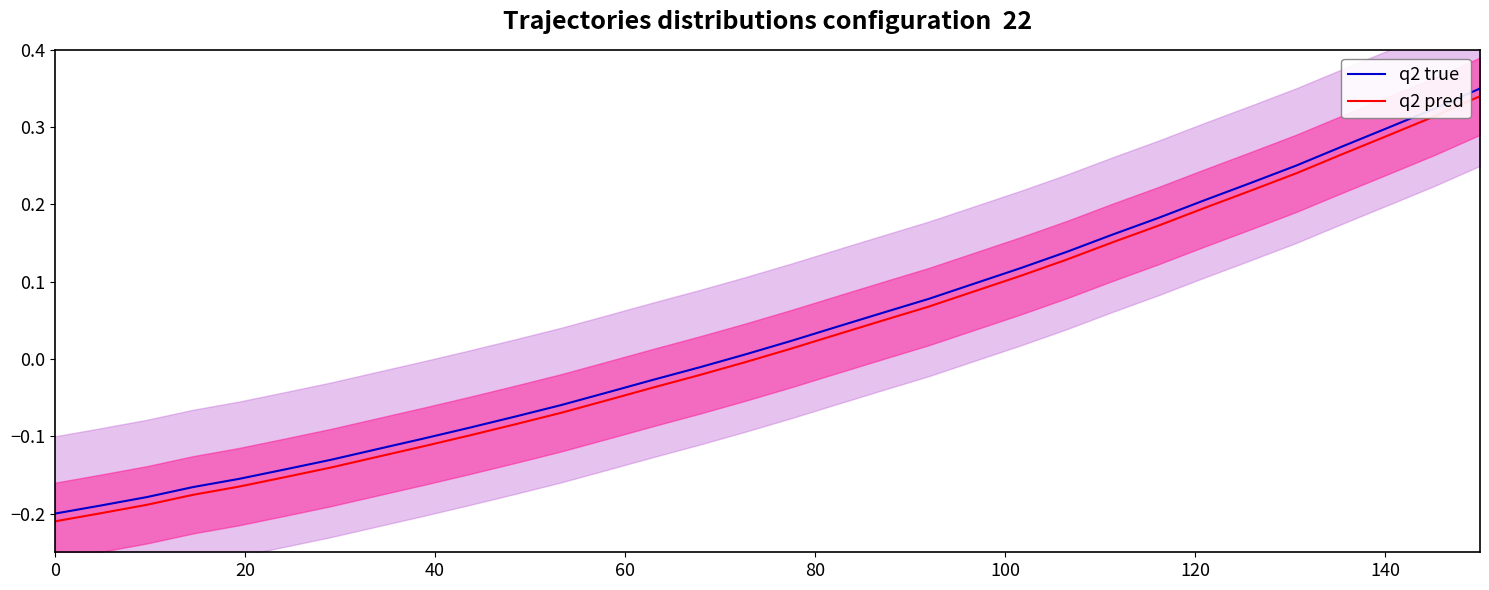

What is the maximum value for q2 pred?

0.3